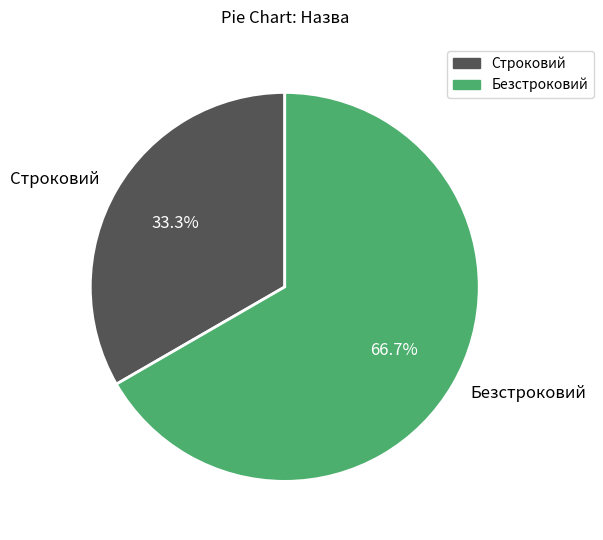

What percentage is the Безстроковий slice, to the nearest percent?

67%